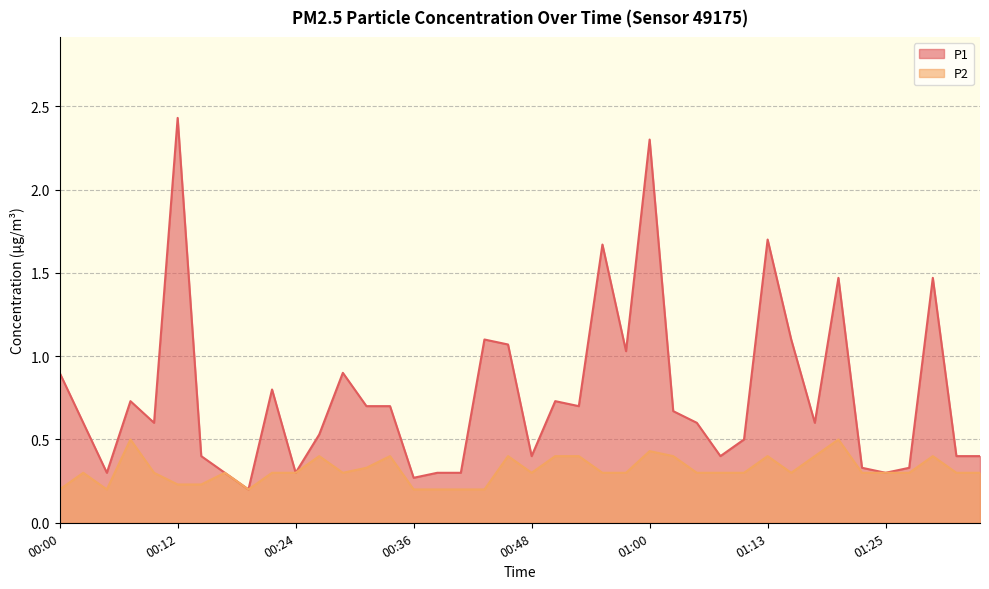

What is the difference between the highest and lowest values at 00:34?

0.3